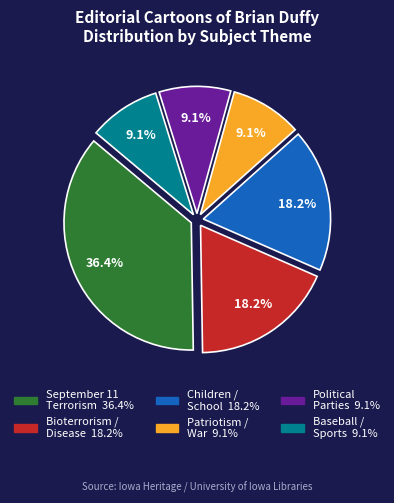

Is there a majority slice in this chart?

No